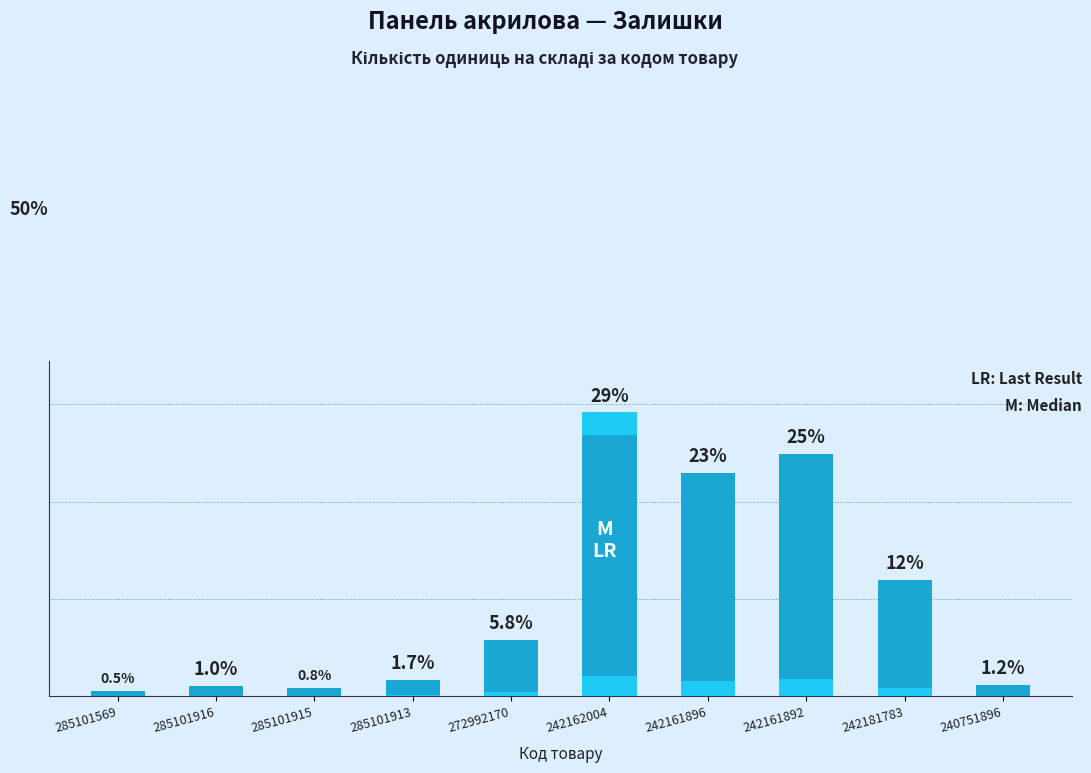

Rank the categories by value from highest to lowest.

242162004, 242161892, 242161896, 242181783, 272992170, 285101913, 240751896, 285101916, 285101915, 285101569